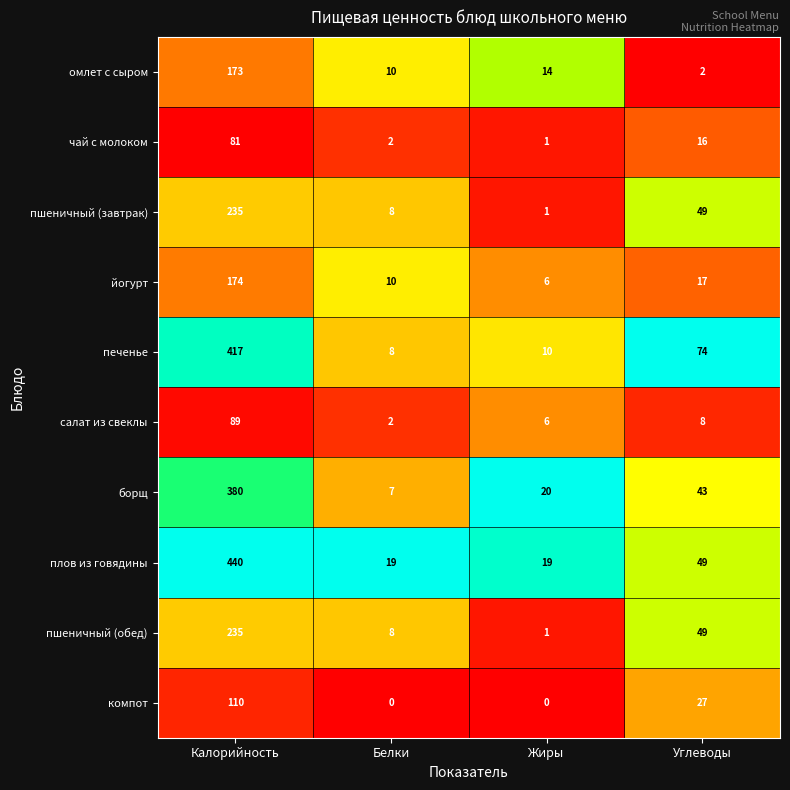

At which label does салат из свеклы first exceed 8?

Калорийность